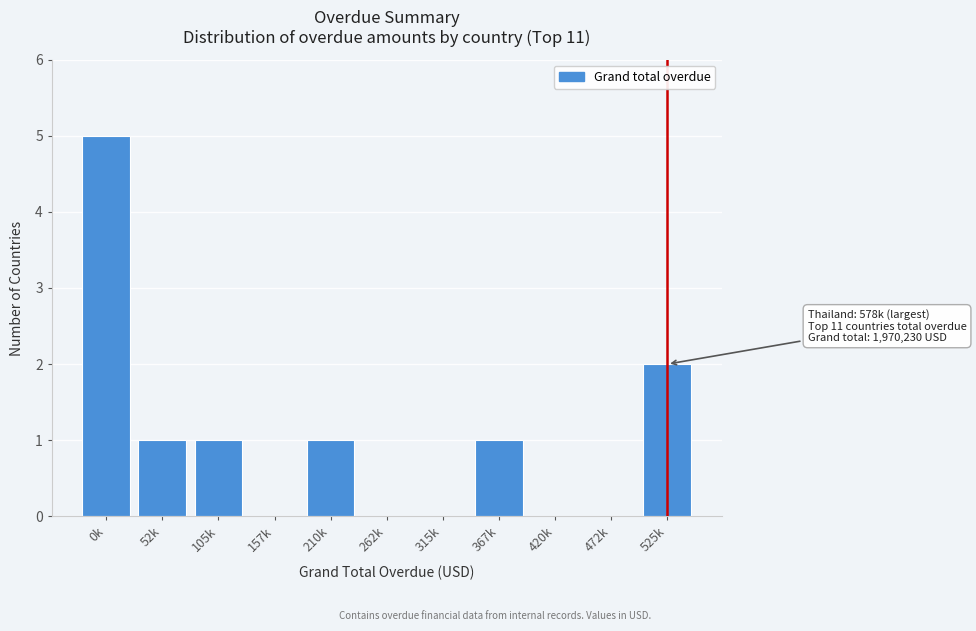

Reading left to right, extract all data points from this chart.

0k=5	52k=1	105k=1	157k=0	210k=1	262k=0	315k=0	367k=1	420k=0	472k=0	525k=2